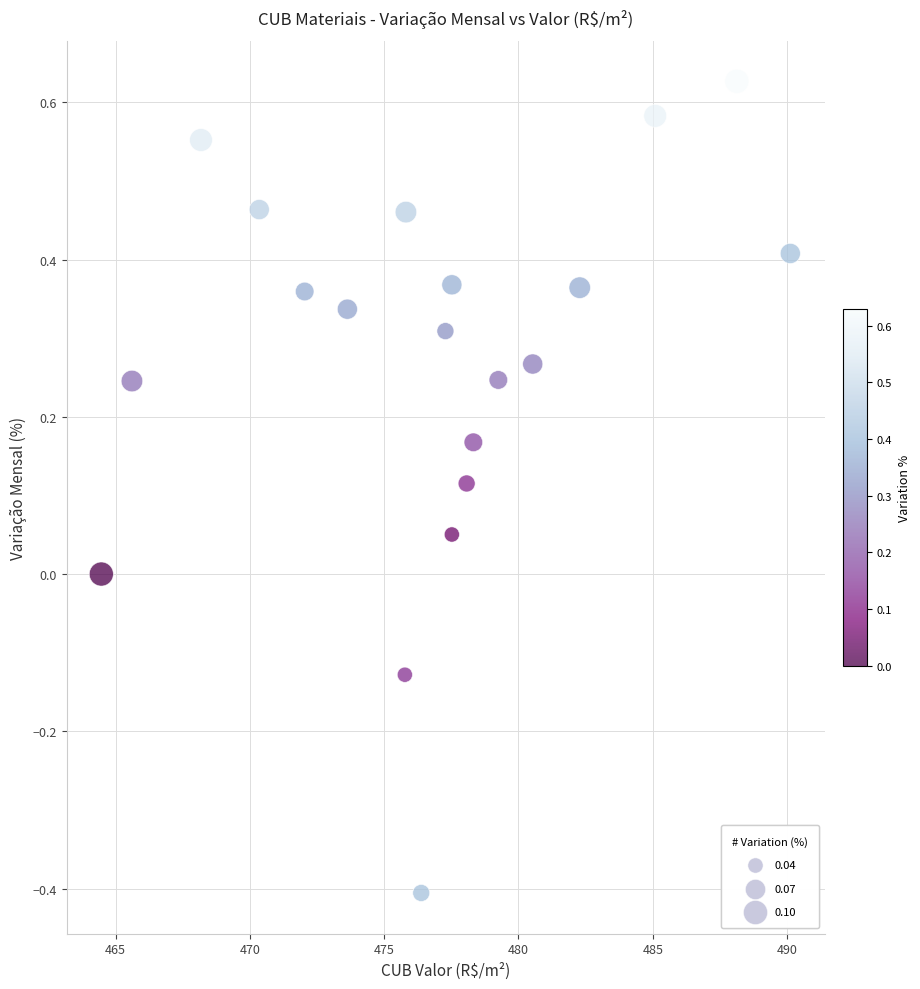

What is the range of X values (max minus min)?

25.6